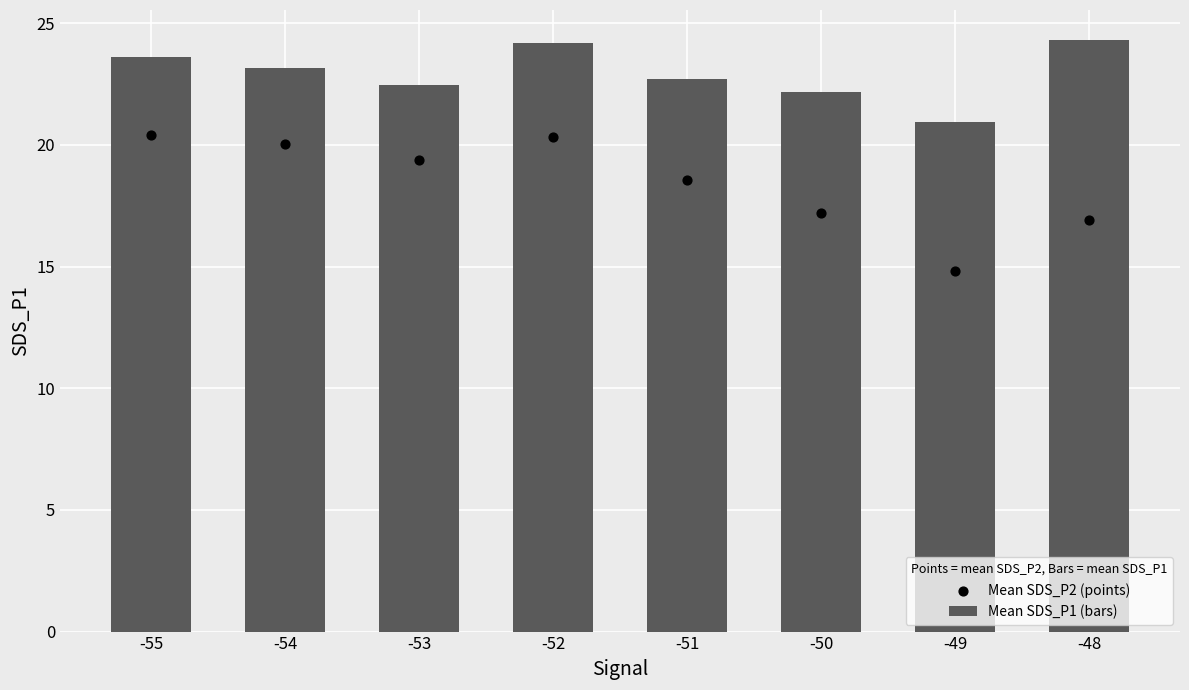

Is the value of Mean SDS_P2 (points) at -51 greater than the value of Mean SDS_P1 (bars) at -53?

No